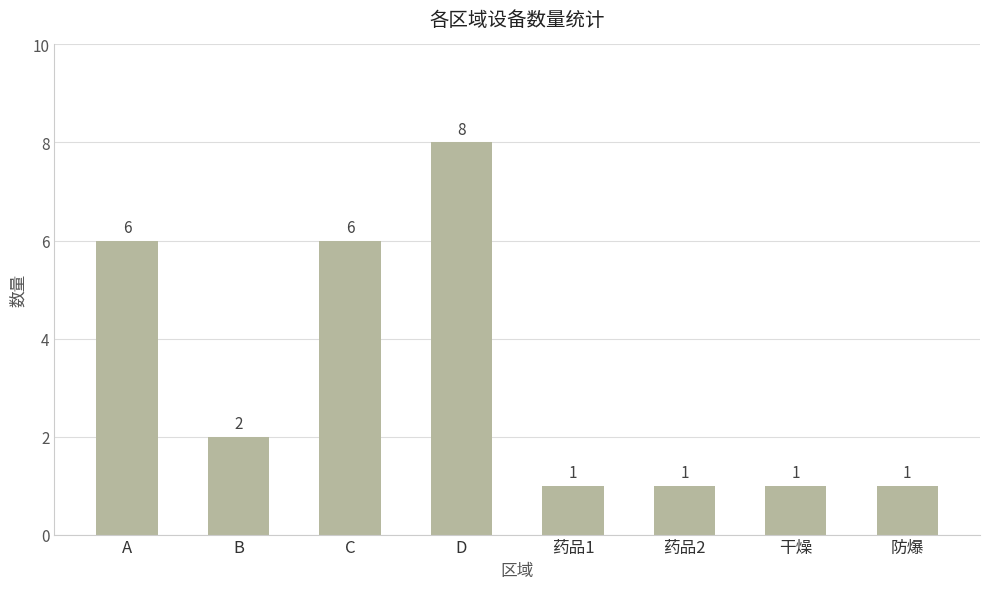

How many values are below 2?

4